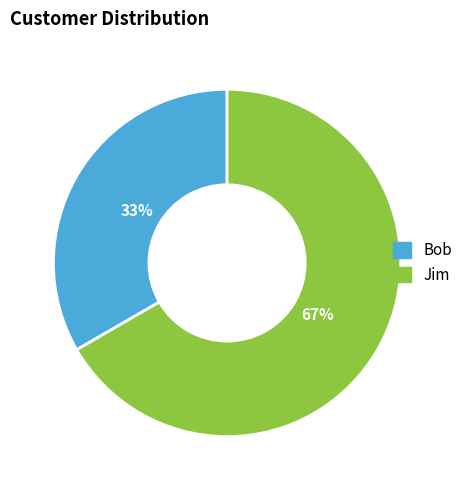

To the nearest percent, what is the average slice percentage?

50%